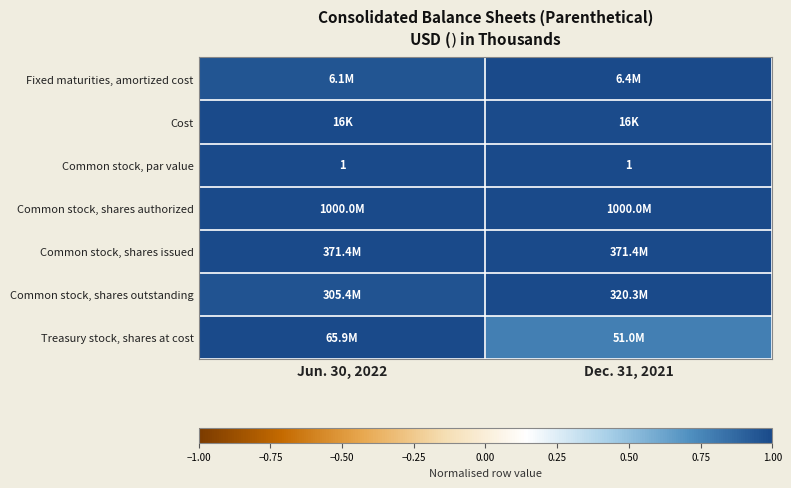

How many series are shown in this chart?

7